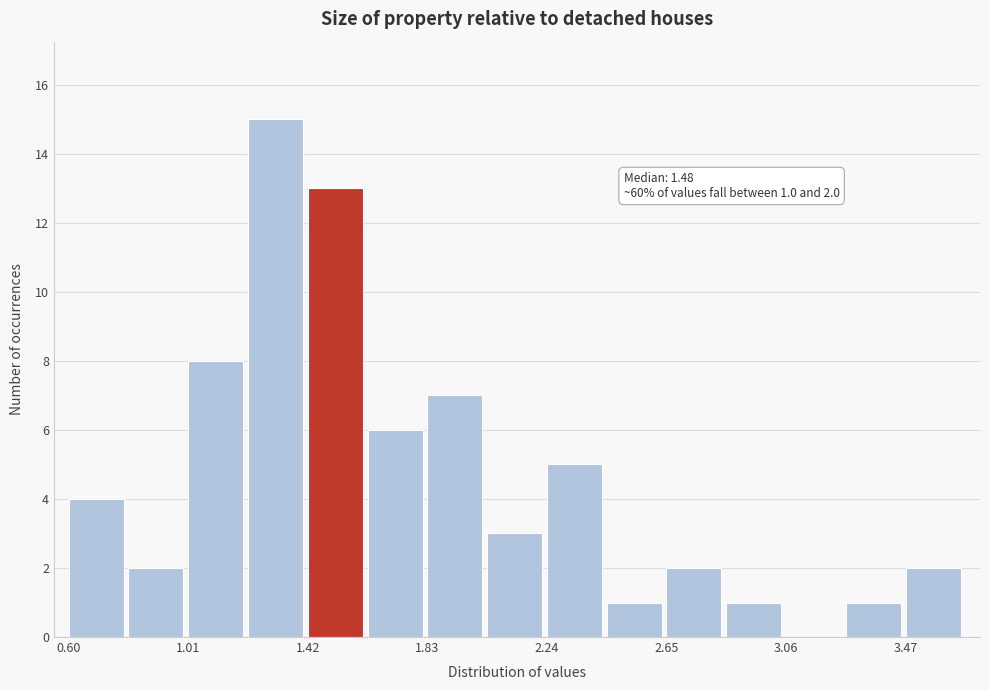

Which range on the x-axis has the tallest bar?

1.20 to 1.40